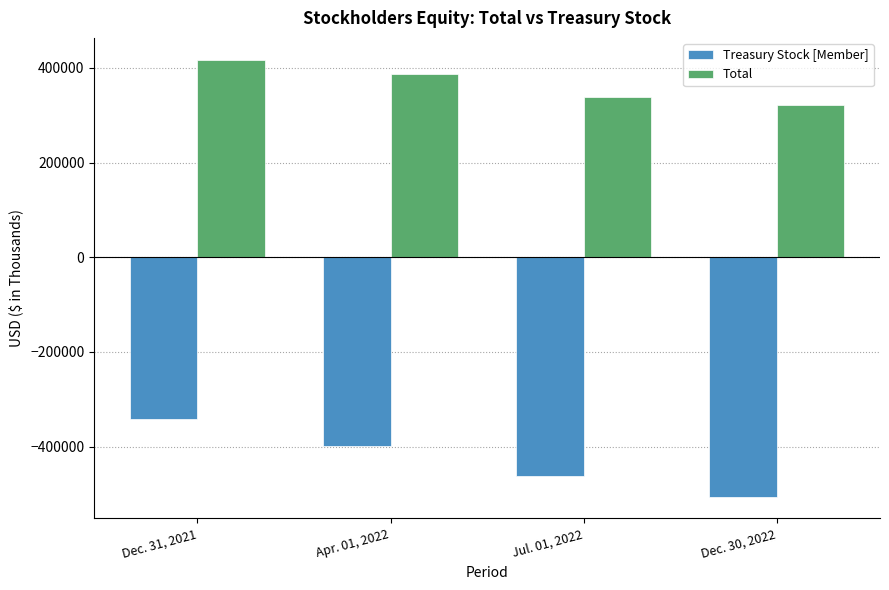

True or false: Total has a value of 574816 at Apr. 01, 2022.

False